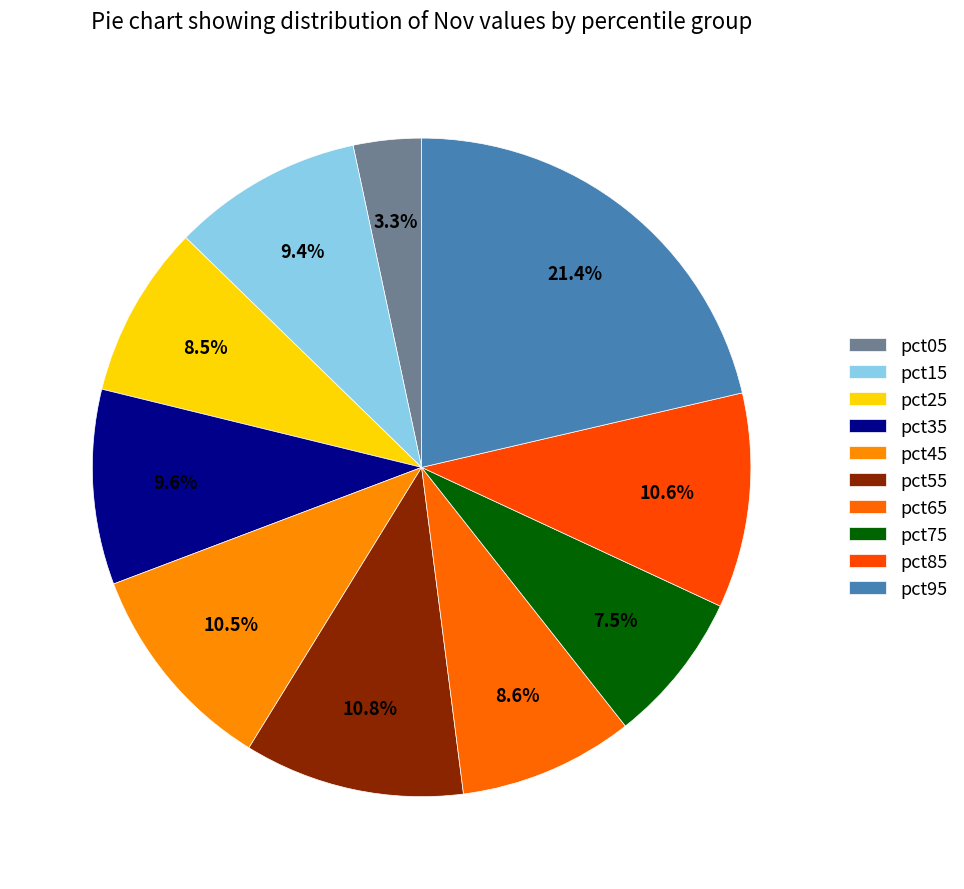

Count the number of slices in the pie.

10